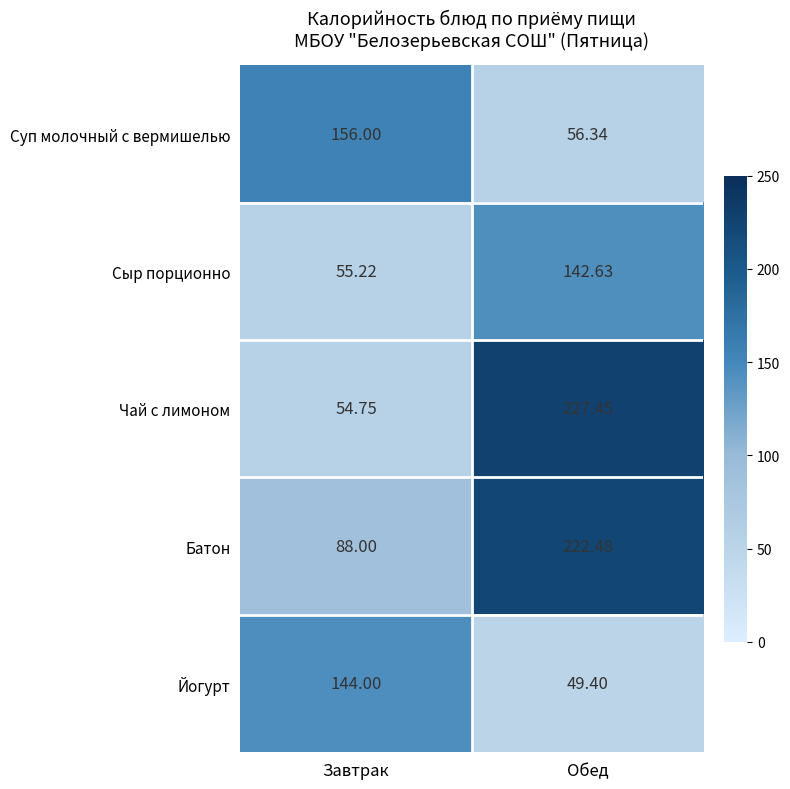

Which series changed the most between Завтрак and Обед?

Чай с лимоном